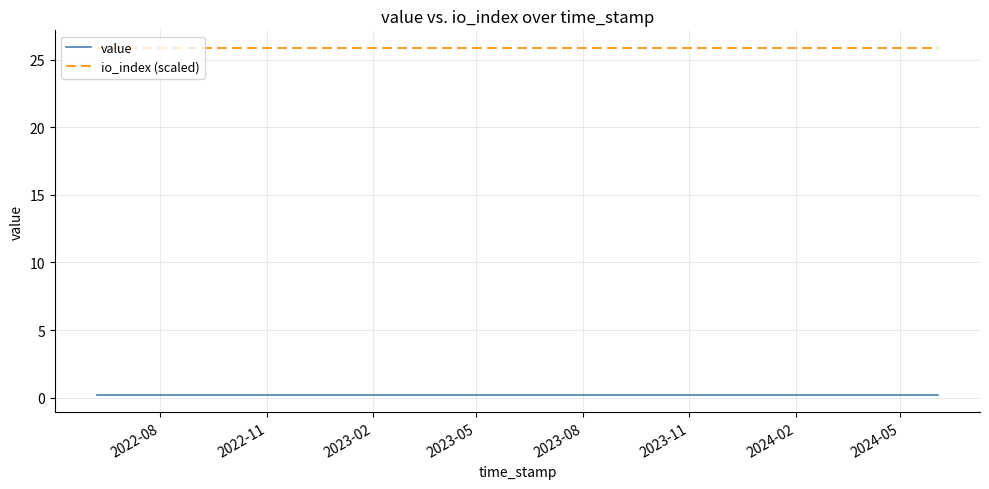

Which series has the largest total across all categories?

io_index (scaled)